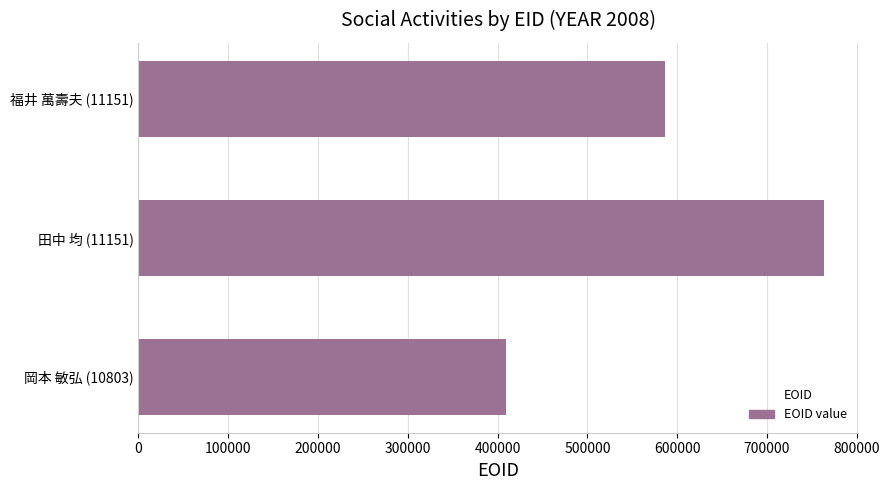

Rank the categories by value from highest to lowest.

田中 均 (11151), 福井 萬壽夫 (11151), 岡本 敏弘 (10803)